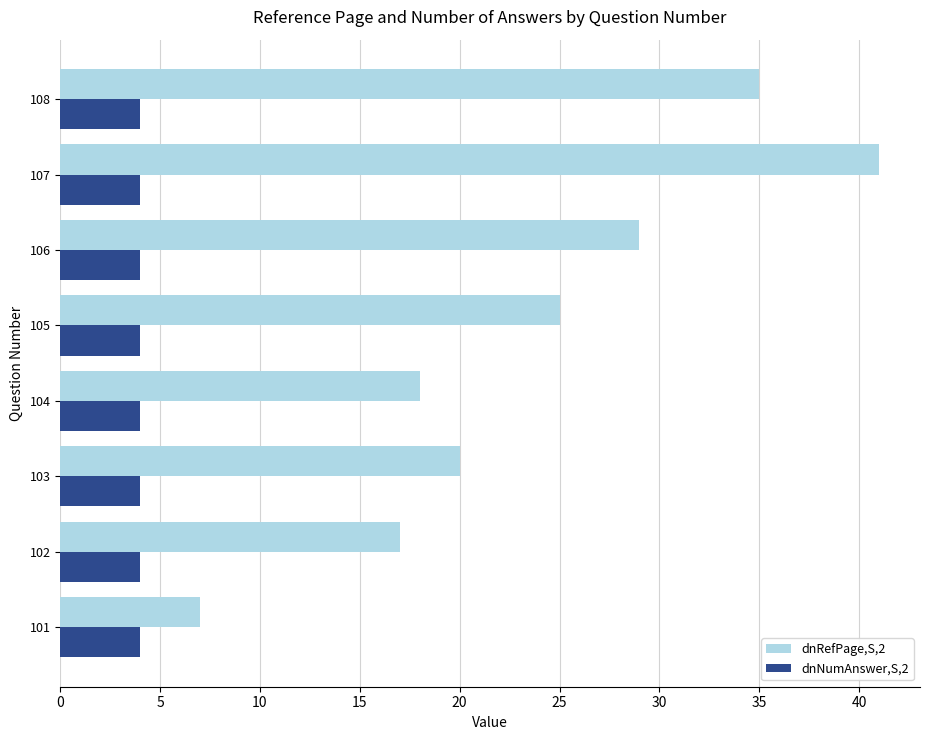

Which category has the highest value in the dnRefPage,S,2 series?

107